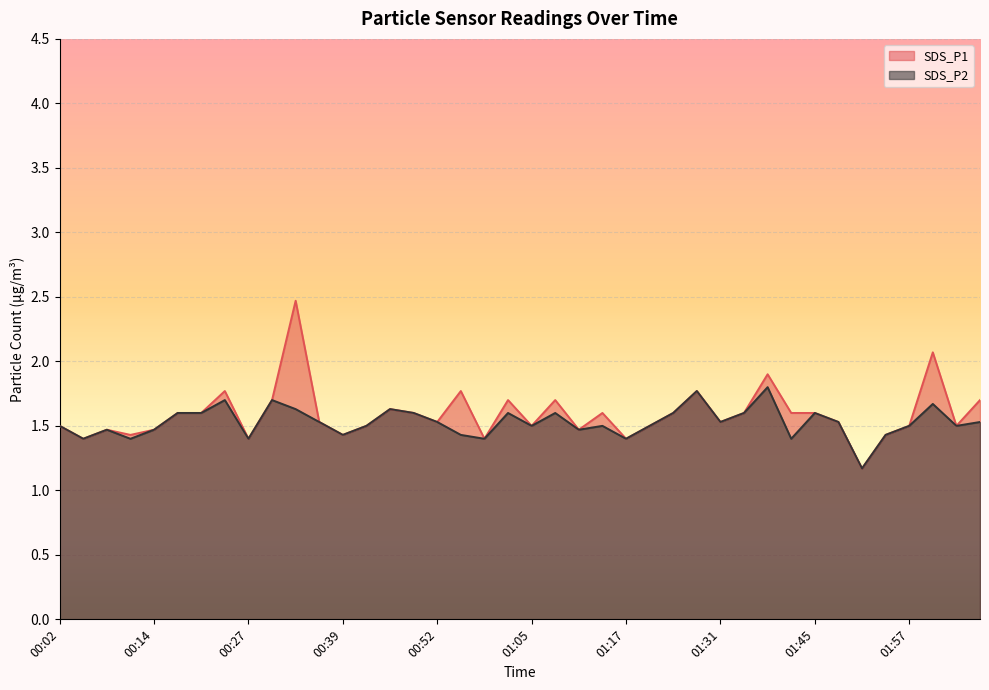

Is it true that SDS_P2 equals 2.6 at 00:02?

False